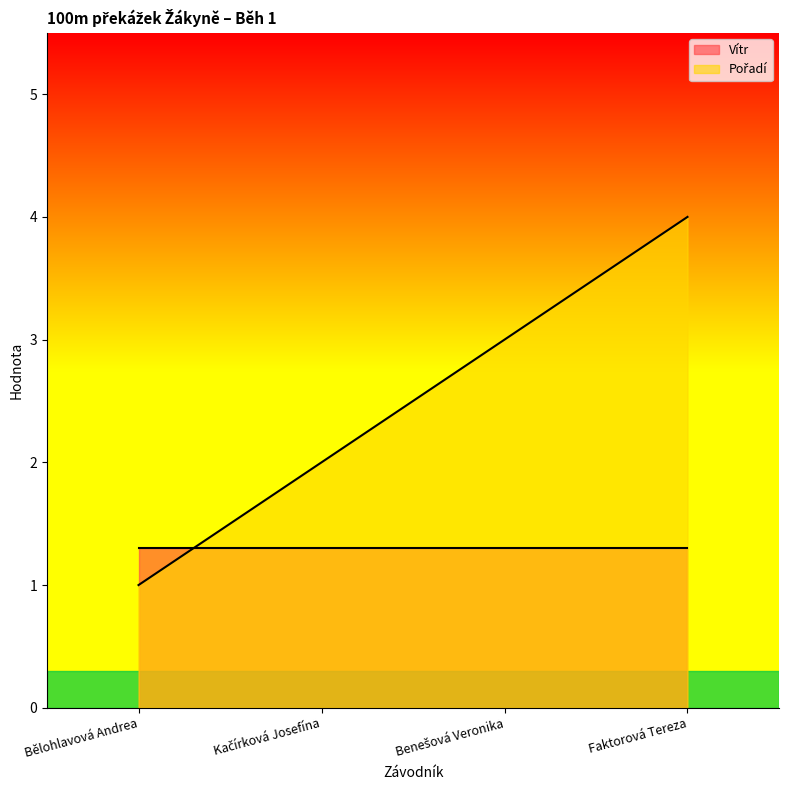

Reading left to right, extract all data points from this chart.

1	2	3	4